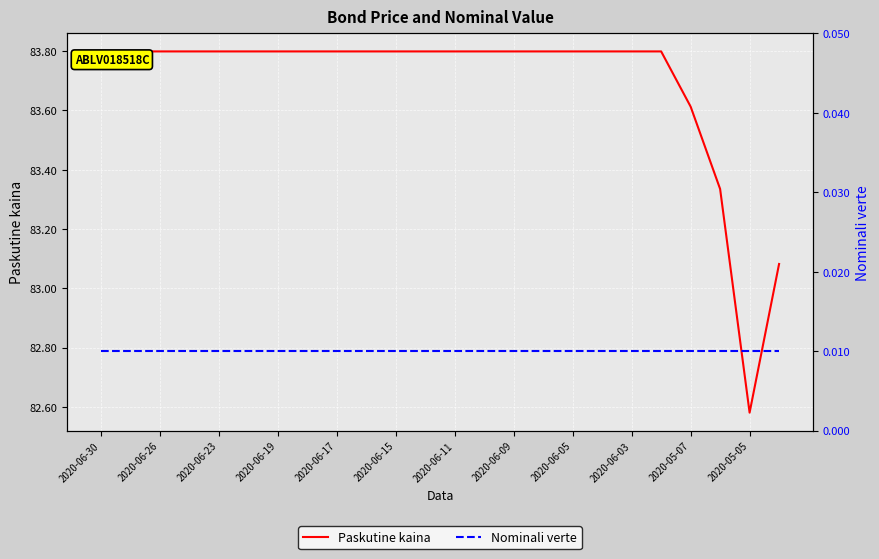

Where does the Paskutine kaina series first go above 83?

2020-06-30